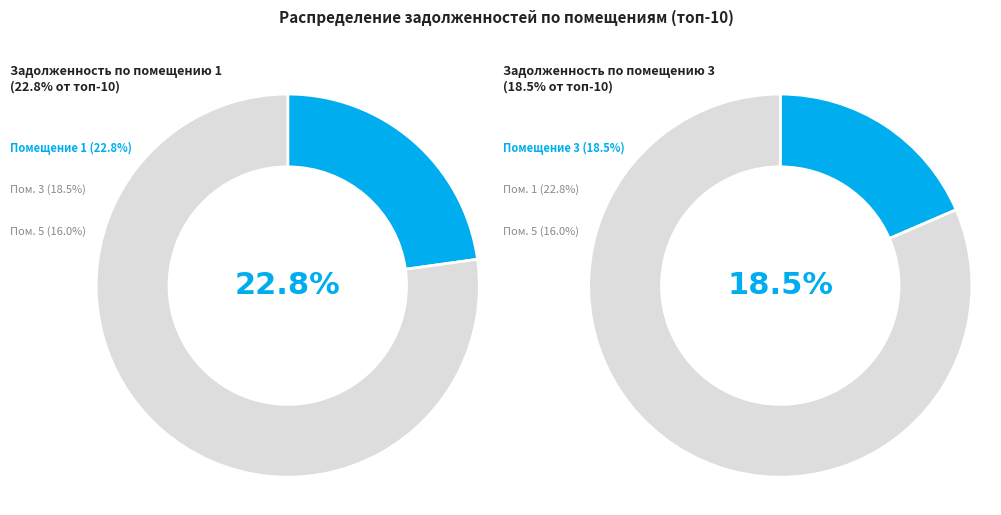

Which has a higher value, 8 or 9?

8